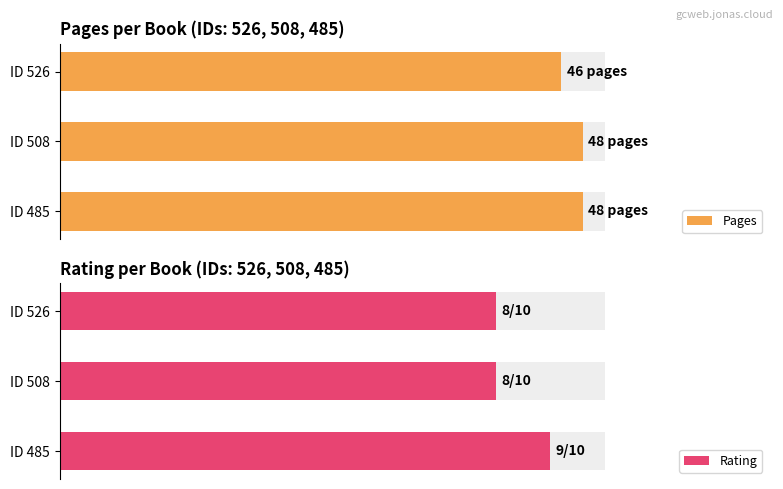

What is the value of the Rating bar at the 2nd from the left?

0.8